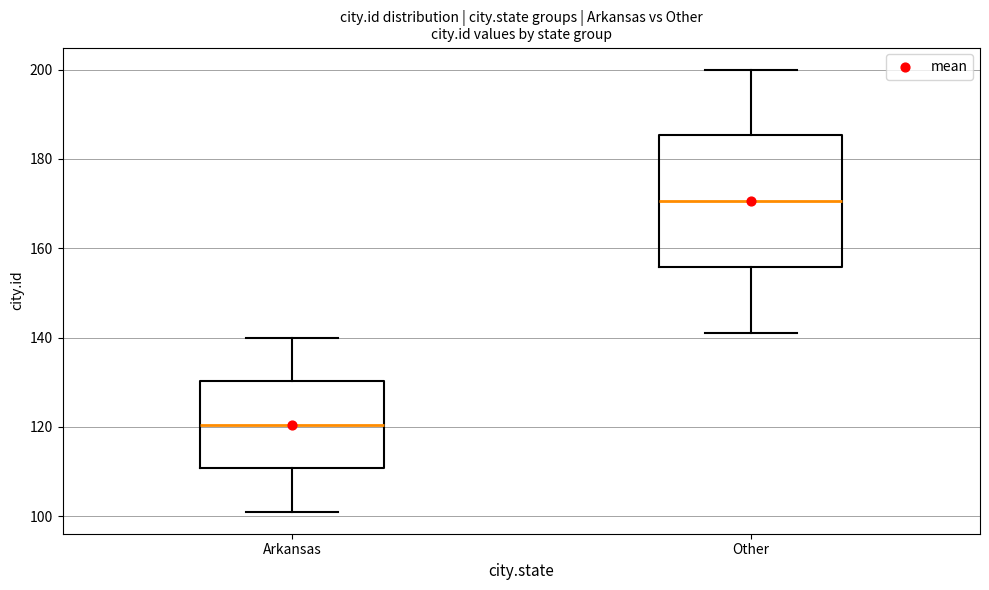

Reading left to right, transcribe this box plot: for each box, give where its median line is, the range the box spans, and where its two whiskers end, as read against the y-axis. The values are not printed on the chart, so give them approximately, as read against the axis.

Arkansas: median 120, box 110 to 130, whiskers 102 to 140
Other: median 170, box 156 to 186, whiskers 142 to 200